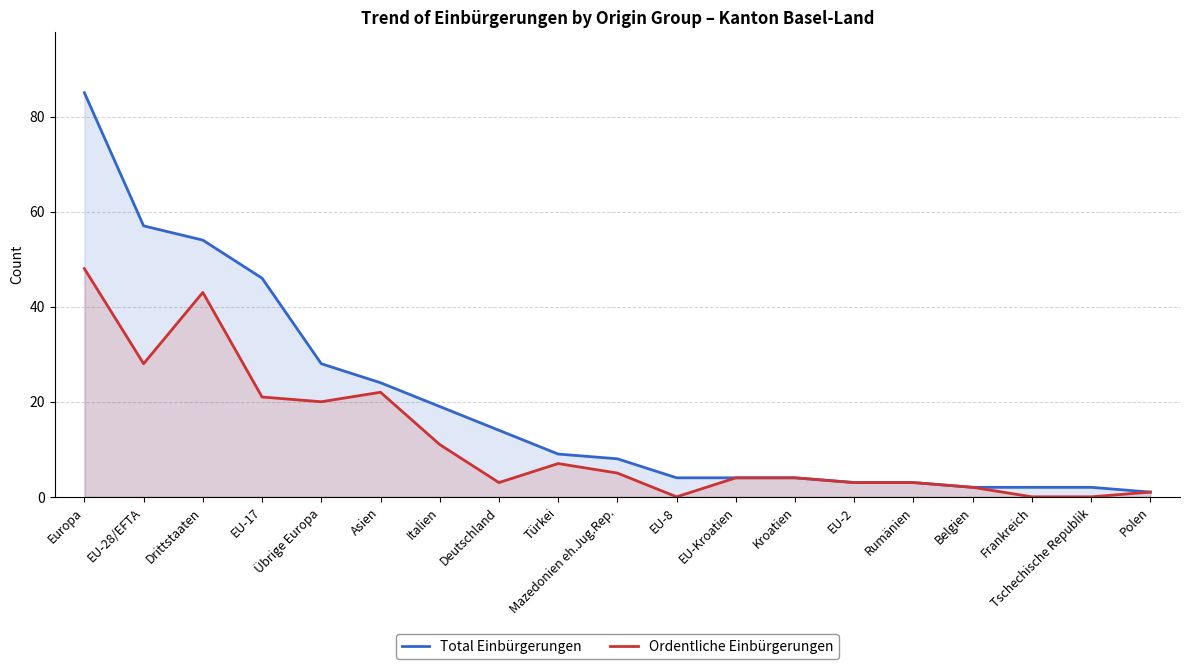

Reading right to left, list all the values displayed in this chart.

Total Einbürgerungen: Polen=1	Tschechische Republik=2	Frankreich=2	Belgien=2	Rumänien=3	EU-2=3	Kroatien=4	EU-Kroatien=4	EU-8=4	Mazedonien eh.Jug.Rep.=8	Türkei=9	Deutschland=14	Italien=19	Asien=24	Übrige Europa=28	EU-17=46	Drittstaaten=54	EU-28/EFTA=57	Europa=85
Ordentliche Einbürgerungen: Polen=1	Tschechische Republik=0	Frankreich=0	Belgien=2	Rumänien=3	EU-2=3	Kroatien=4	EU-Kroatien=4	EU-8=0	Mazedonien eh.Jug.Rep.=5	Türkei=7	Deutschland=3	Italien=11	Asien=22	Übrige Europa=20	EU-17=21	Drittstaaten=43	EU-28/EFTA=28	Europa=48